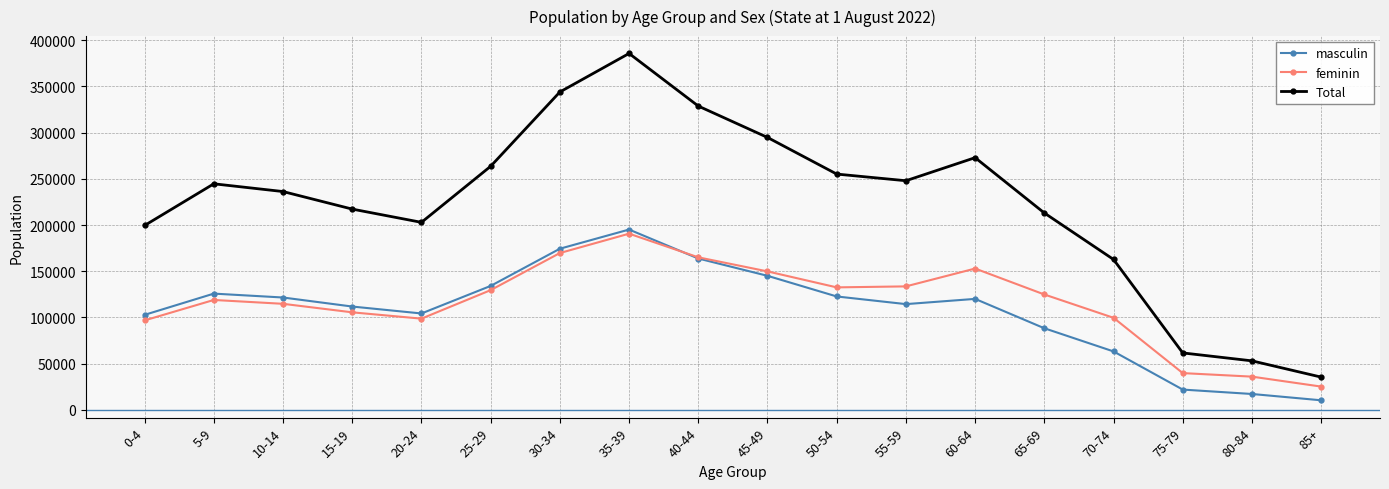

Which label corresponds to the smallest value in the chart?

85+